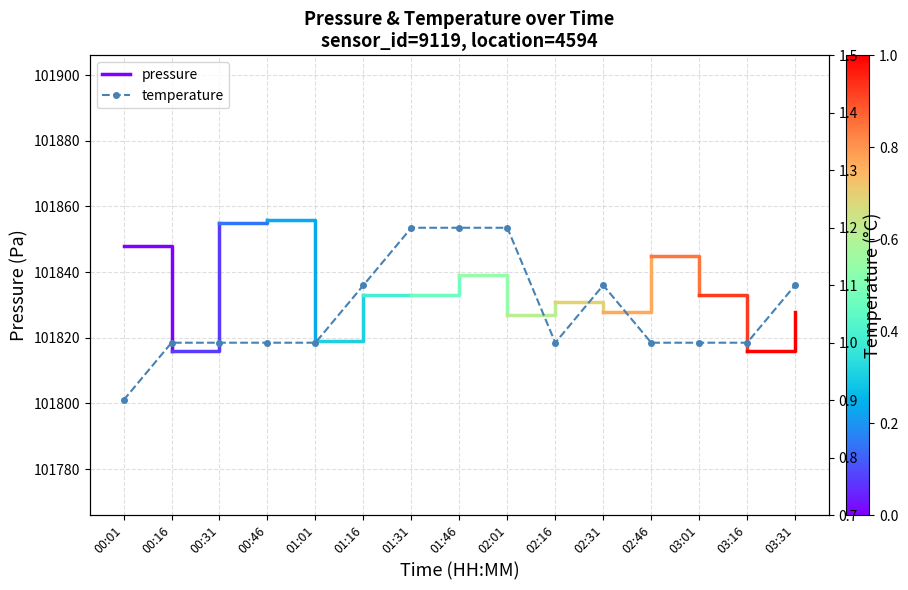

How many points are higher than both their immediate neighbors (excluding endpoints)?

1